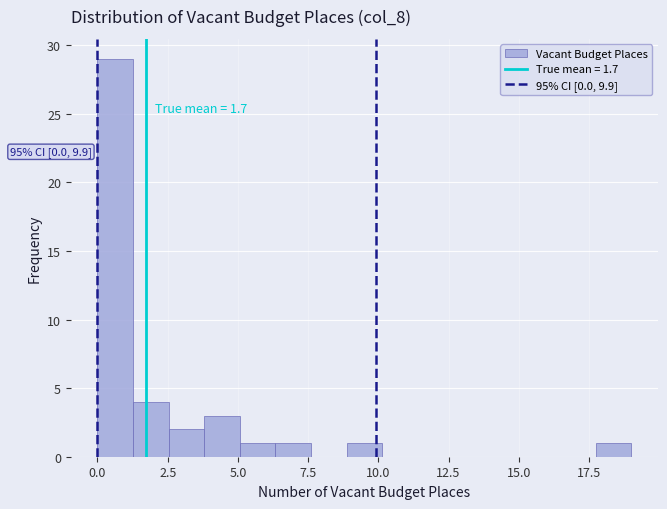

Read against the x-axis, roughly where is the centre of the tallest bar?

0.5